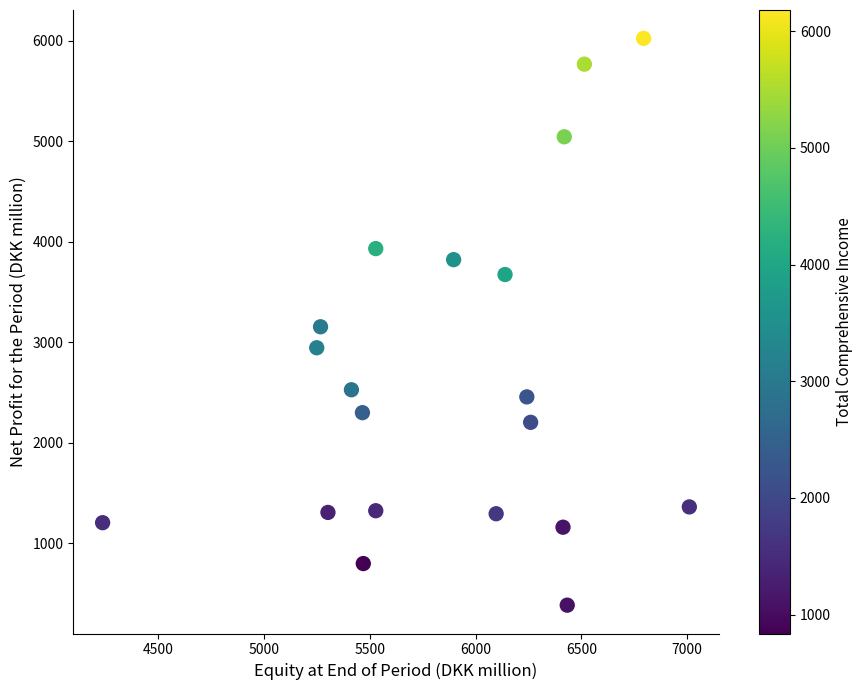

What is the range of Y values (max minus min)?

5642